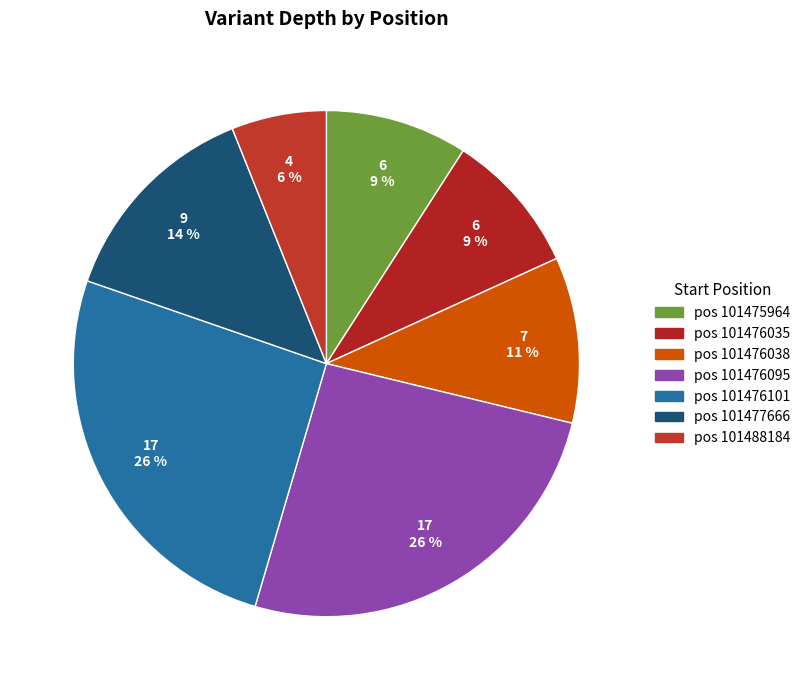

Which category has the smallest portion of the pie?

101488184